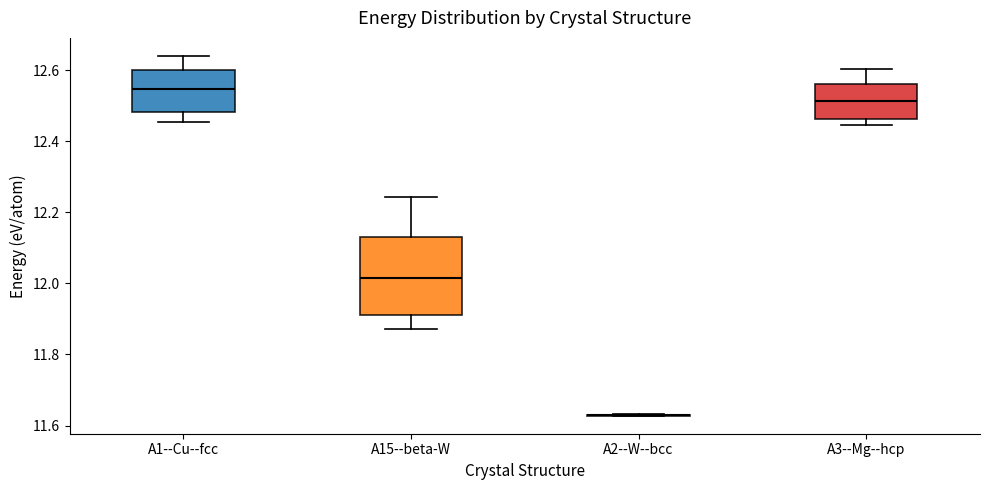

Reading left to right, transcribe this box plot: for each box, give where its median line is, the range the box spans, and where its two whiskers end, as read against the y-axis. The values are not printed on the chart, so give them approximately, as read against the axis.

A1--Cu--fcc: median 12.54, box 12.48 to 12.60, whiskers 12.46 to 12.64
A15--beta-W: median 12.02, box 11.92 to 12.14, whiskers 11.88 to 12.24
A2--W--bcc: box collapsed to a line at 11.62, whiskers 11.62 to 11.64
A3--Mg--hcp: median 12.52, box 12.46 to 12.56, whiskers 12.44 to 12.60